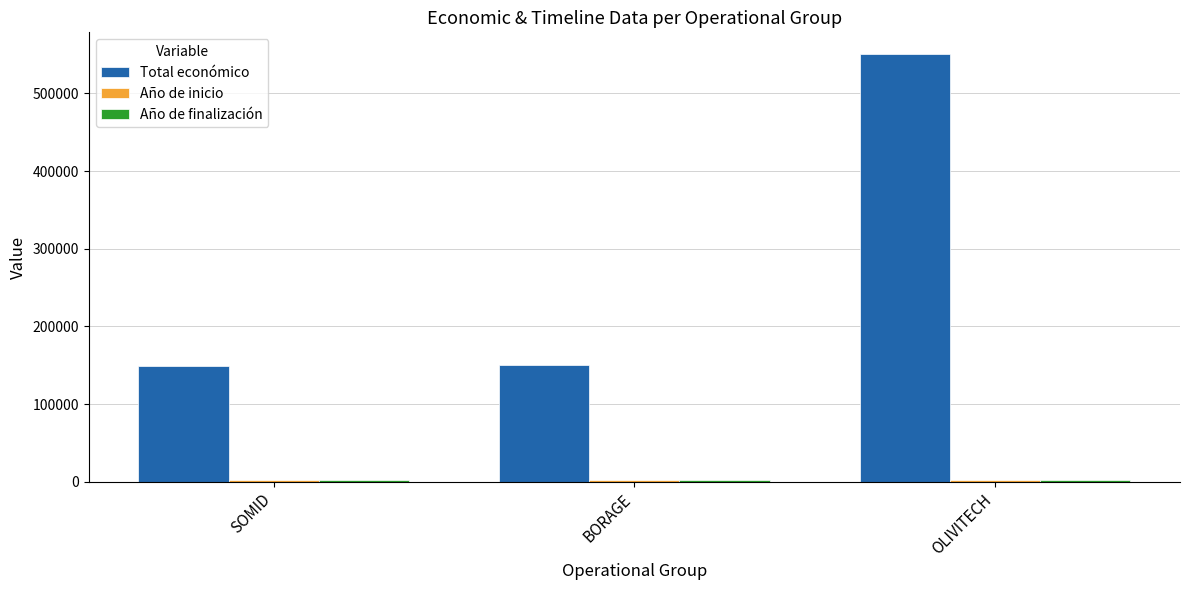

How many groups of bars are there?

3